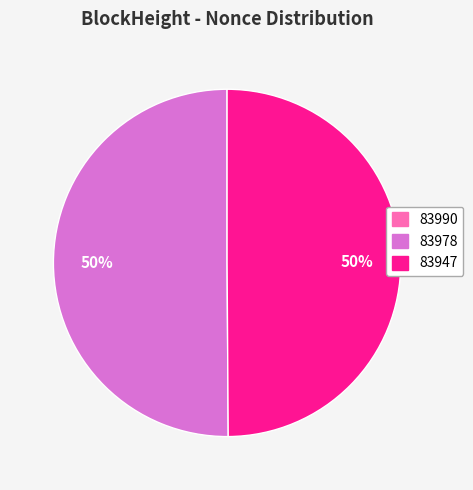

To the nearest percent, what is the difference between the largest and smallest slice percentages?

50%